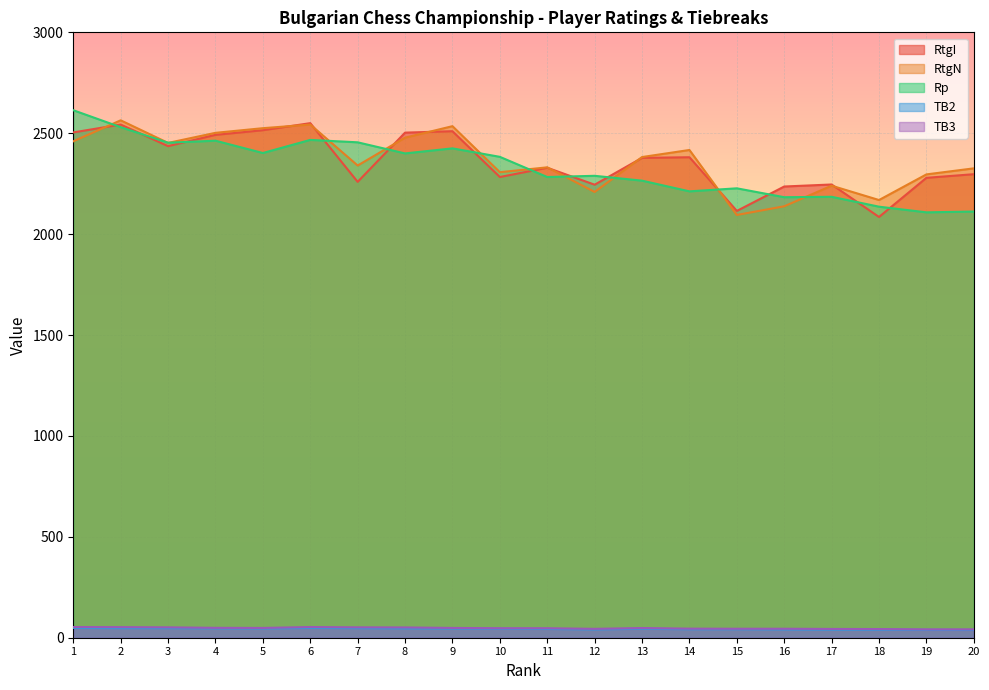

Where is the first local minimum for Rp?

3